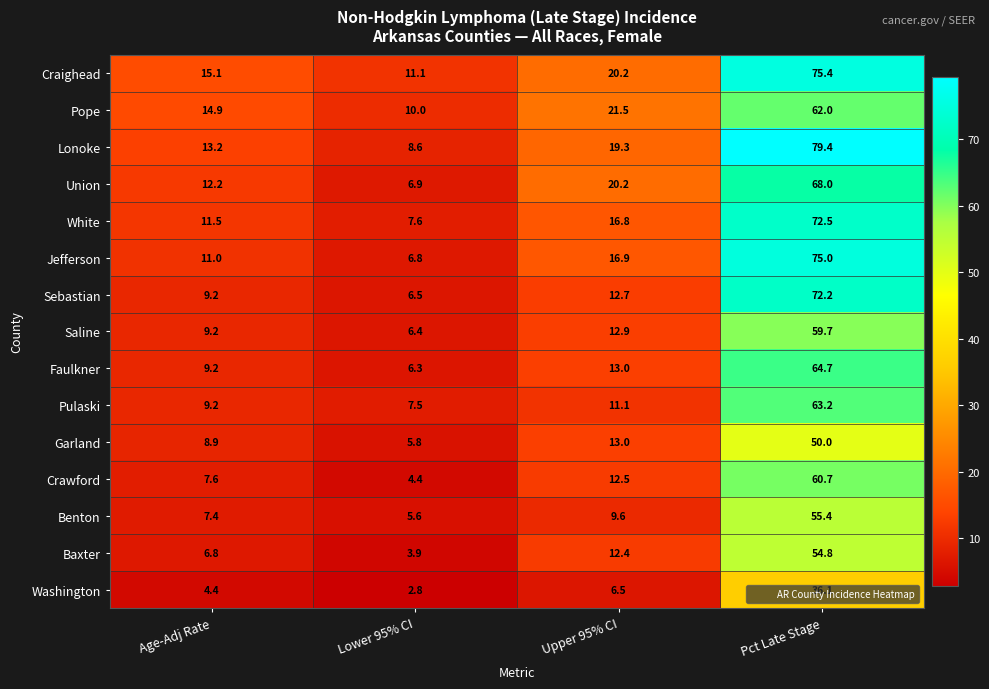

How many data points does each series have?

4